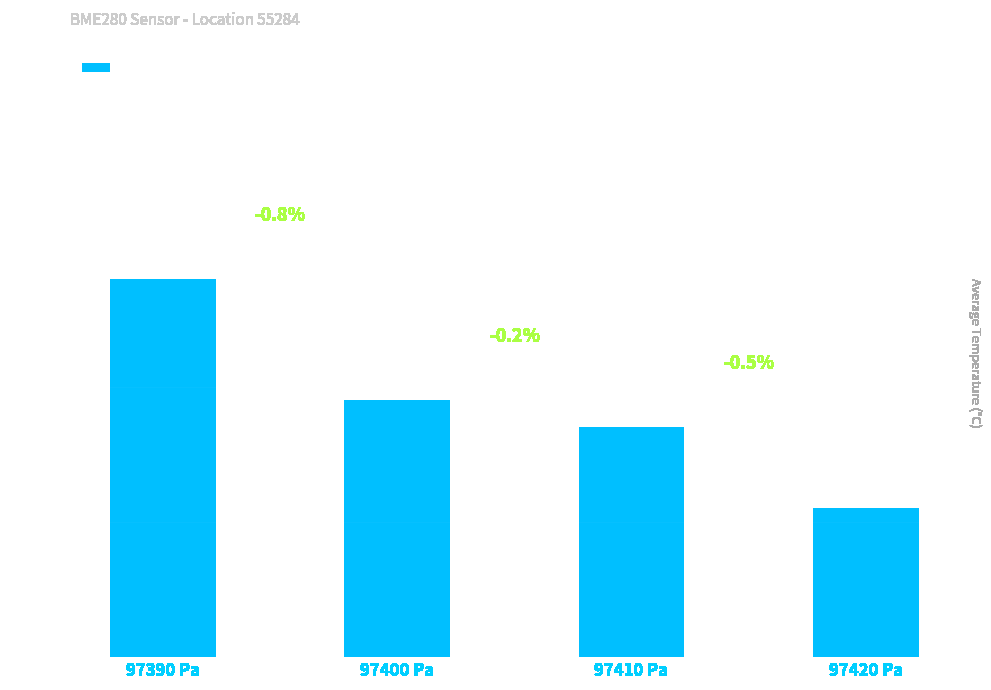

What is the label of the 3rd bar from the left?

97410 Pa